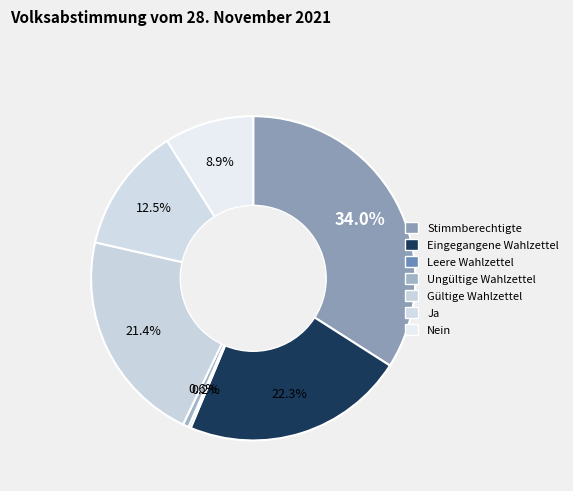

To the nearest percent, what is the difference between the largest and smallest slice percentages?

34%